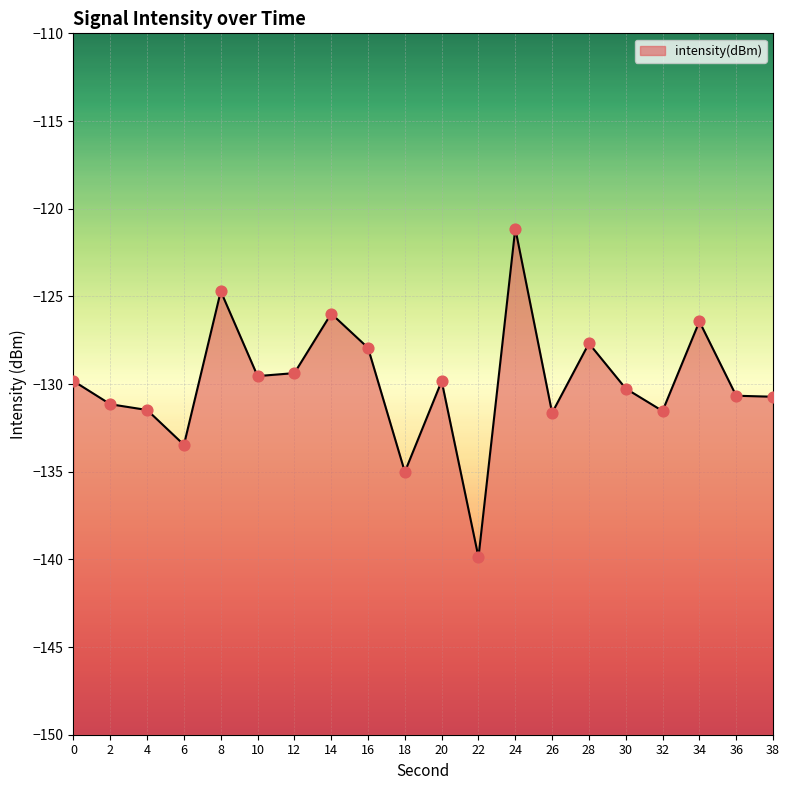

Which has a higher value, 38 or 28?

28